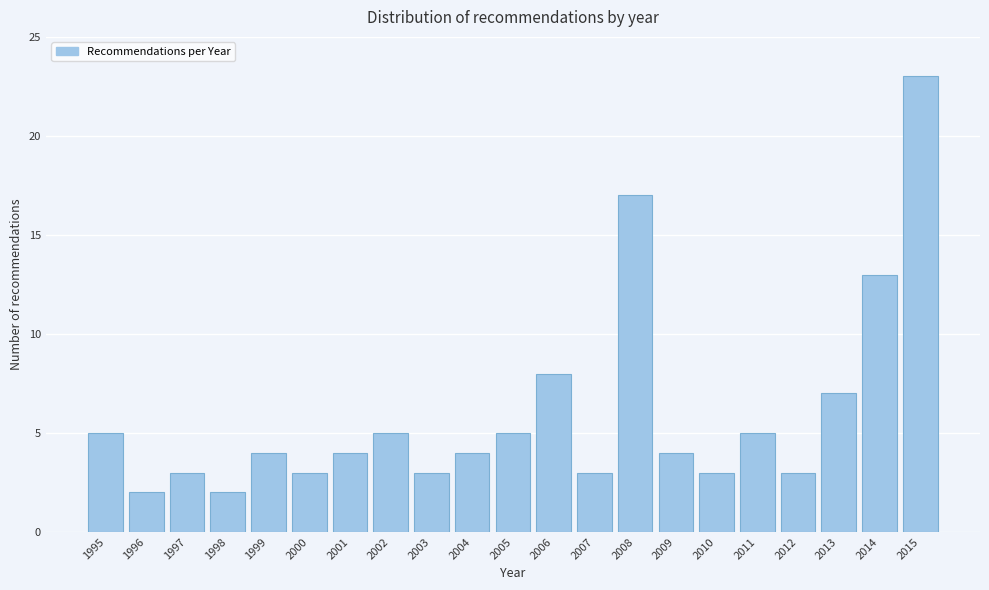

Reading left to right, extract all data points from this chart.

1995=5	1996=2	1997=3	1998=2	1999=4	2000=3	2001=4	2002=5	2003=3	2004=4	2005=5	2006=8	2007=3	2008=17	2009=4	2010=3	2011=5	2012=3	2013=7	2014=13	2015=23